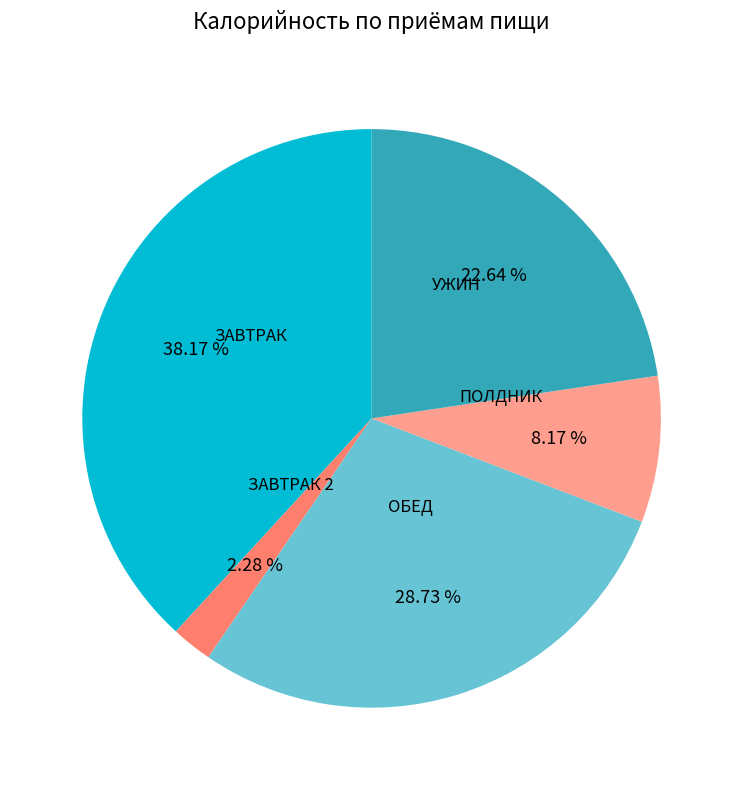

Is there any slice that represents more than half of the pie?

No